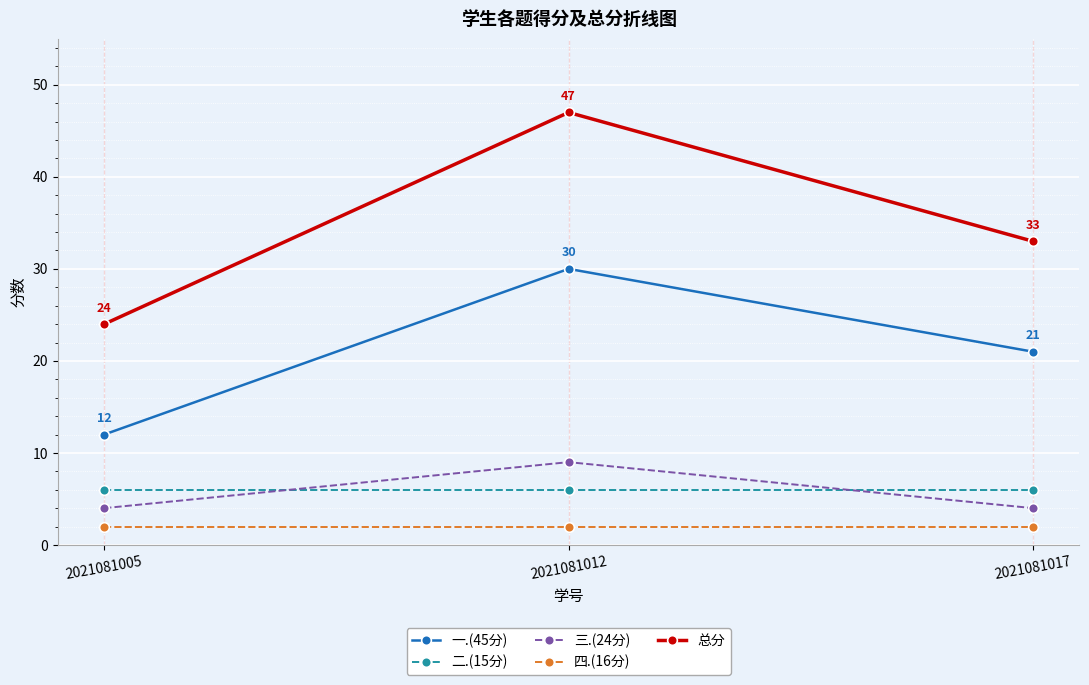

Is the value of 三.(24分) at 2021081017 greater than the value of 四.(16分) at 2021081005?

Yes